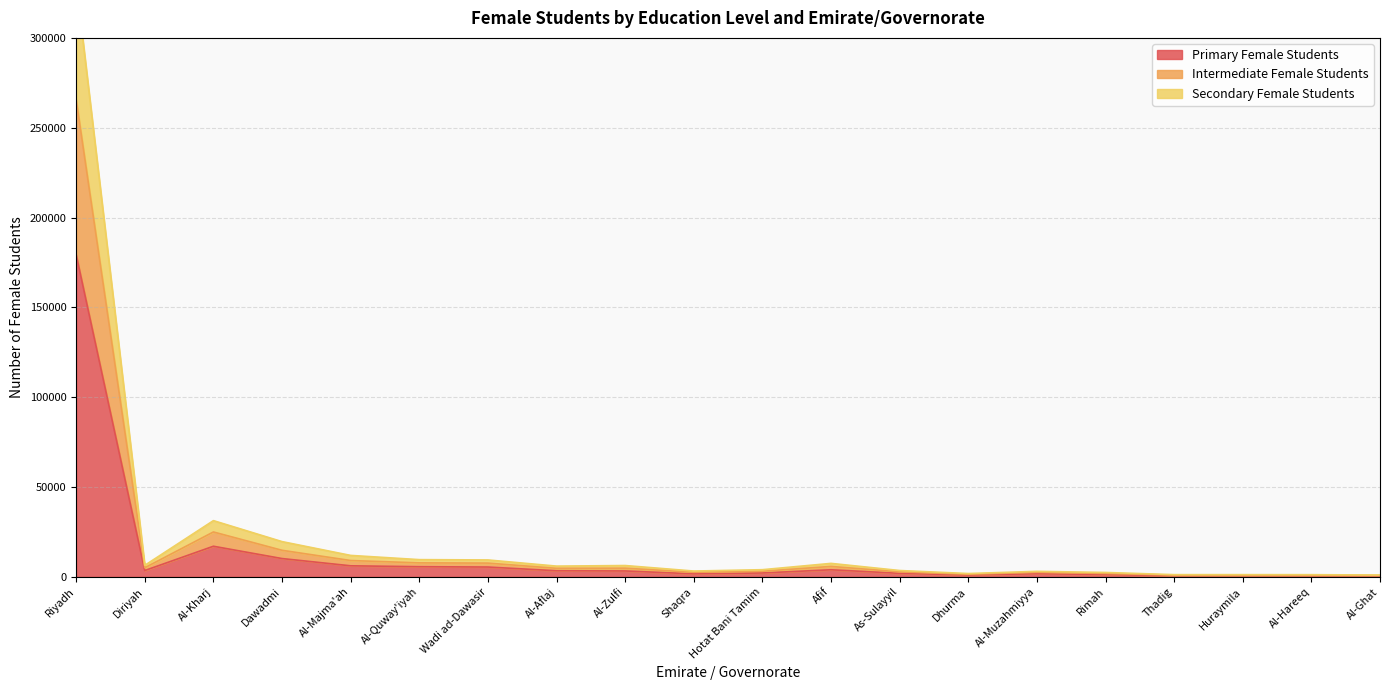

What is the sum of all Secondary Female Students values?

461233